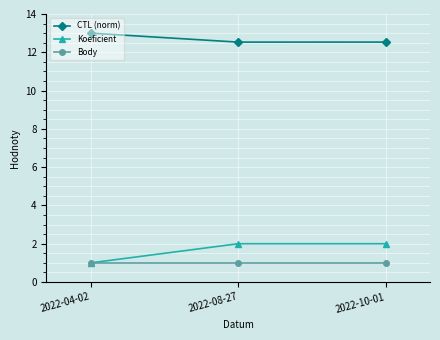

Reading right to left, list all the values displayed in this chart.

CTL (norm): 12.5	12.5	13.0
Koeficient: 2.0	2.0	1.0
Body: 1.0	1.0	1.0